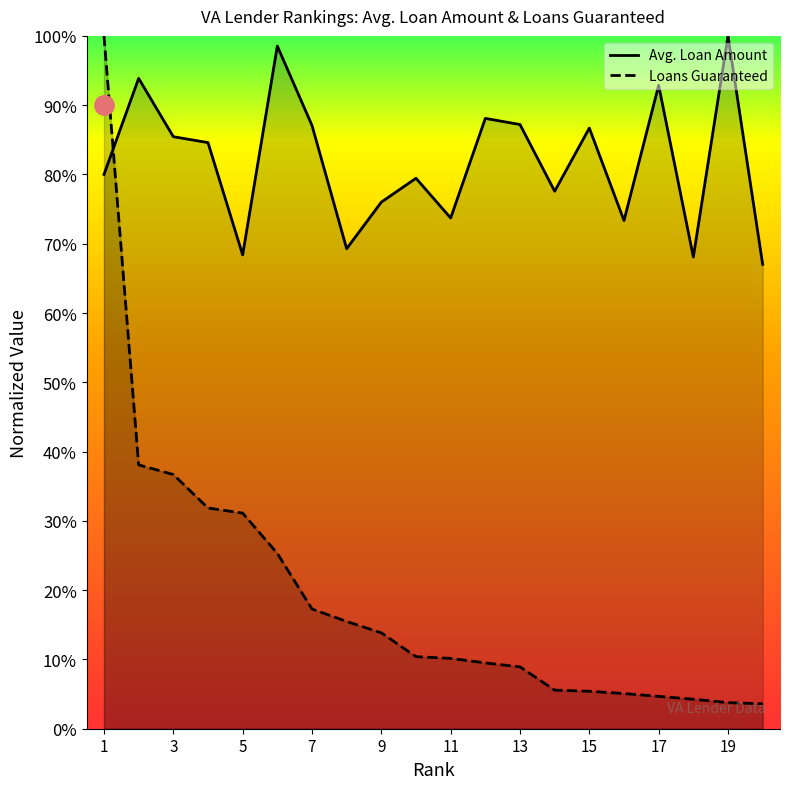

What is the average value of the Loans Guaranteed series?

0.2